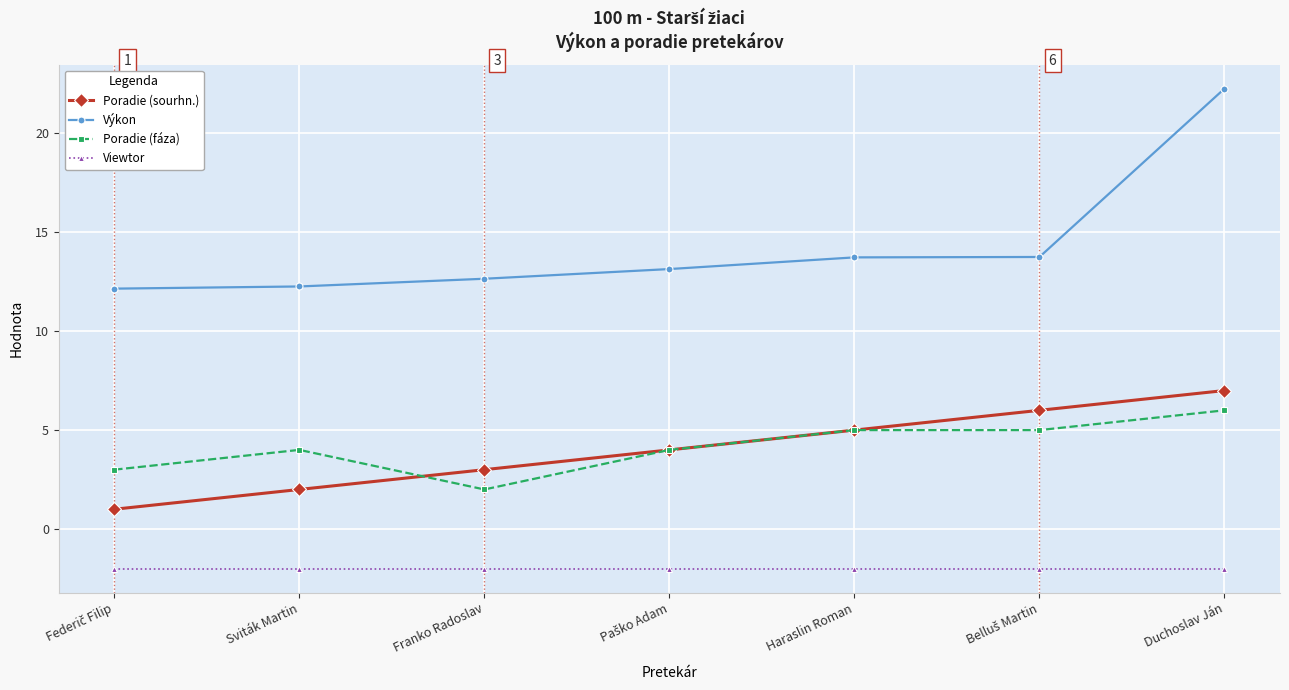

What is the total value across all series at Franko Radoslav?

15.7